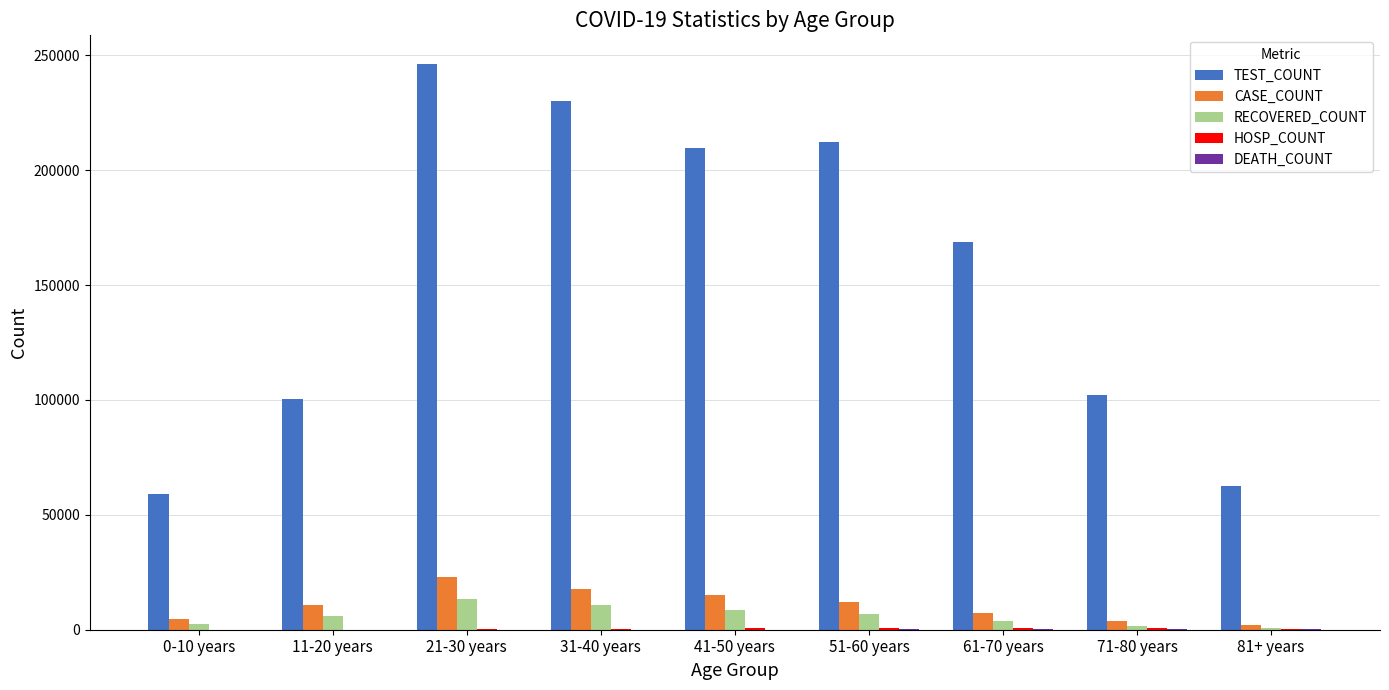

What is the approximate value of RECOVERED_COUNT at 71-80 years, to the nearest 50?

1750